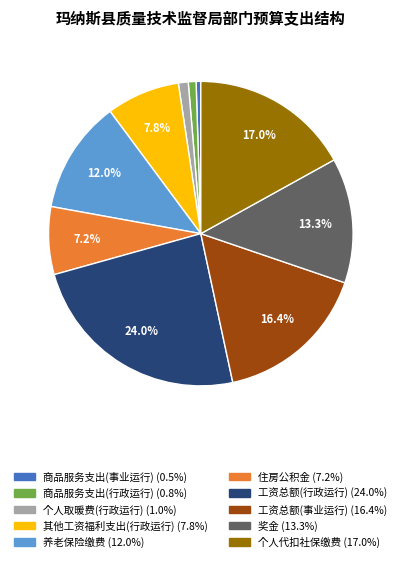

To the nearest percent, what is the difference between the largest and smallest slice percentages?

24%